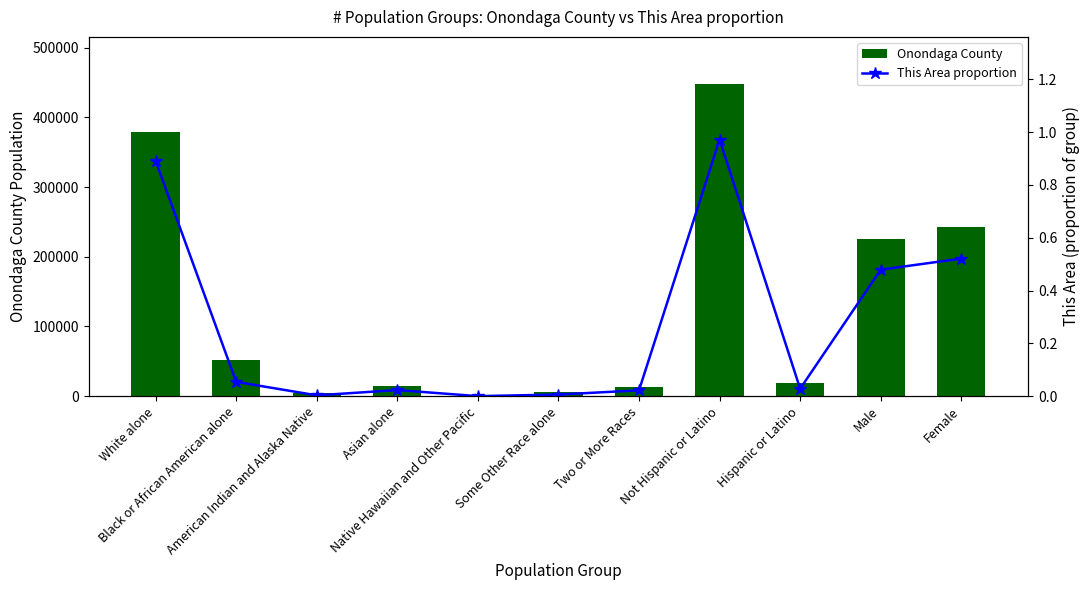

What is the sum of all Onondaga County values?

1401078